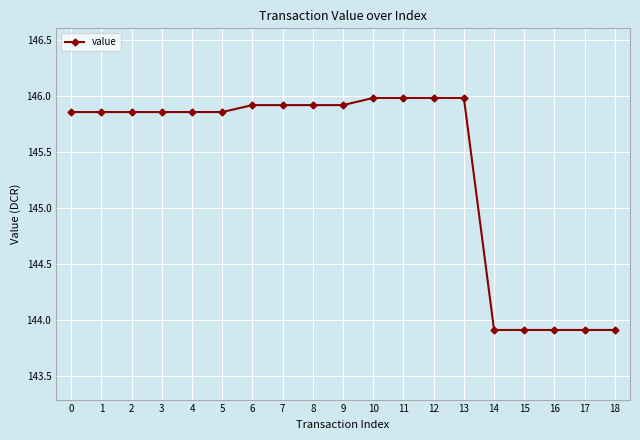

True or false: the data shows 145.9 at 7.

True